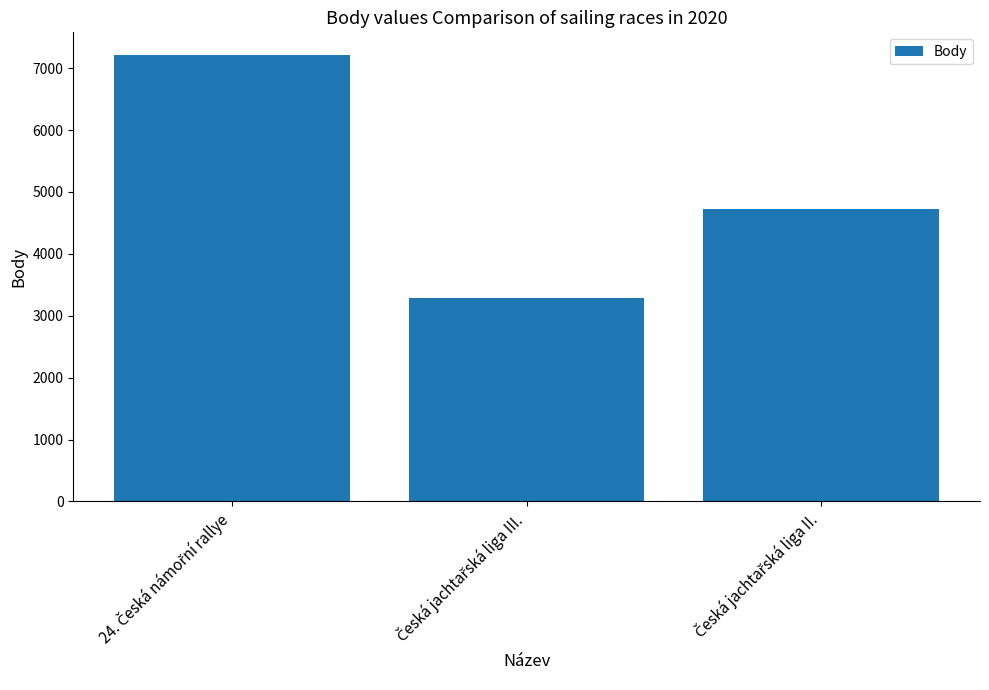

What is the smallest value displayed?

3283